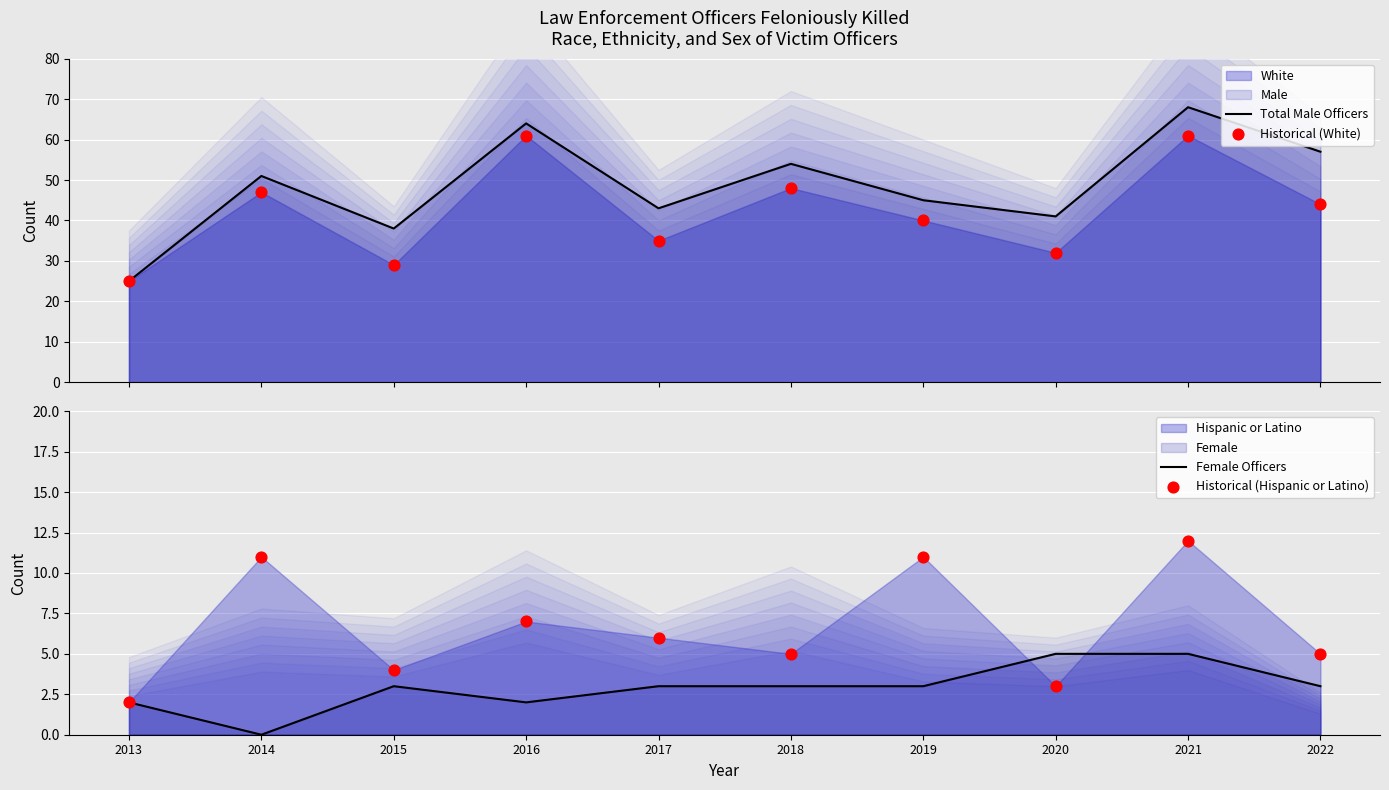

At which category is the sum across all series the highest?

2021